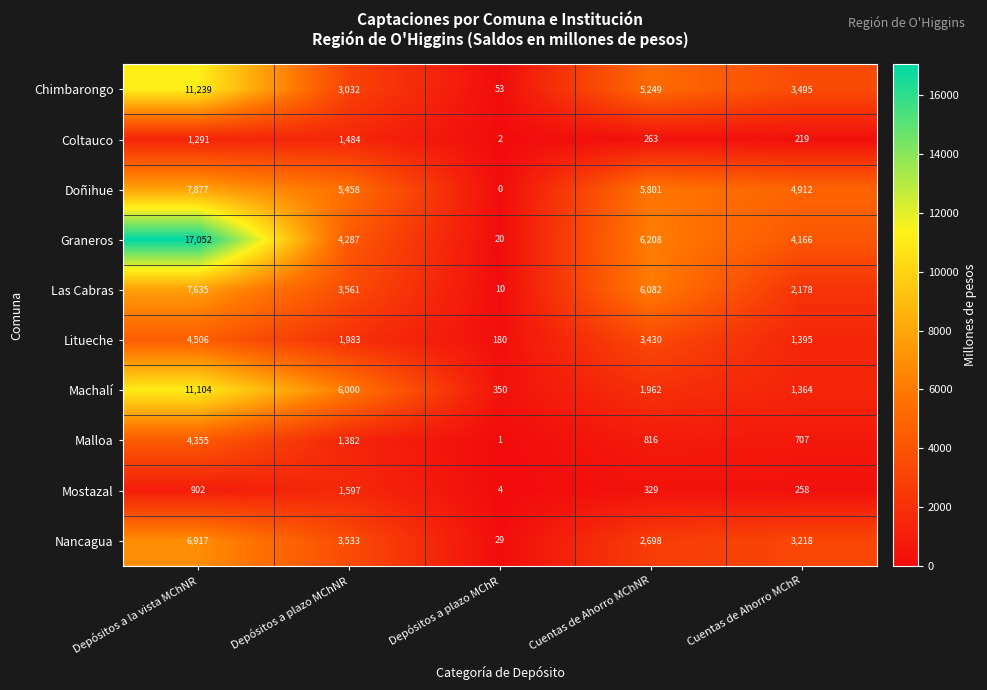

What is the total value across all series at Depósitos a la vista MChNR?

72878